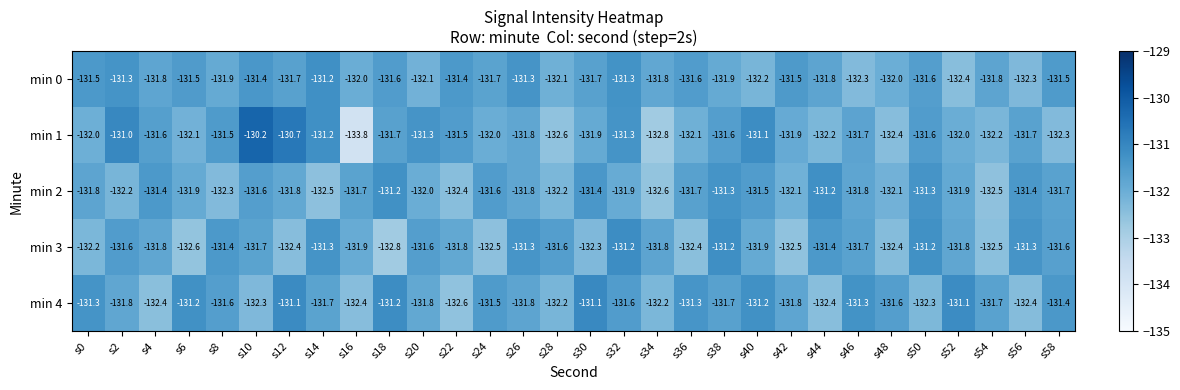

At how many categories does at least one series exceed -132?

30